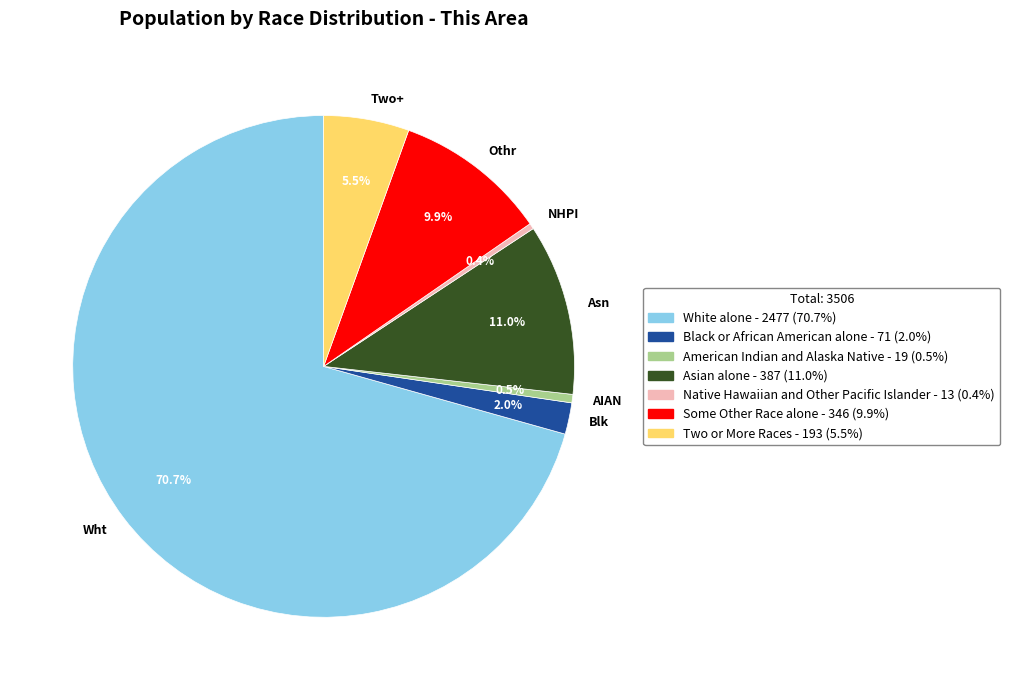

To the nearest percent, what is the combined percentage of American Indian and Alaska Native and Native Hawaiian and Other Pacific Islander?

1%